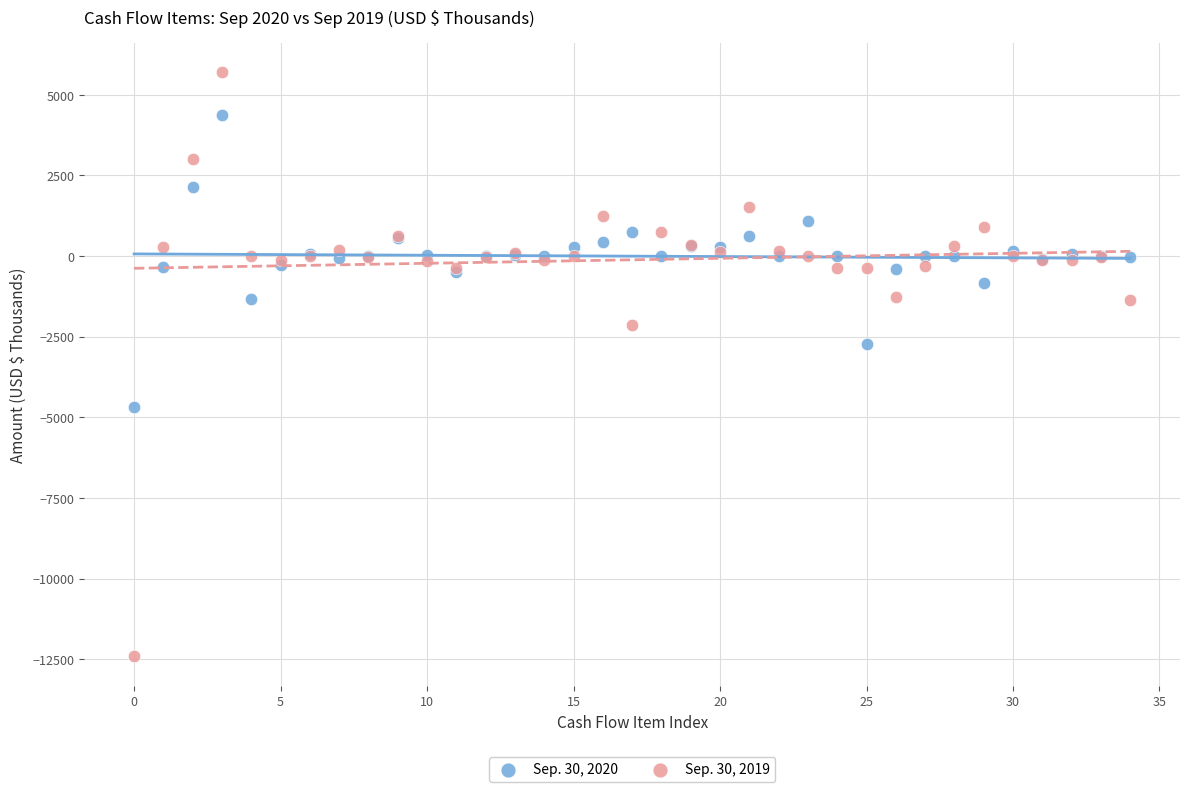

Across all series, what Y value is closest to -3353?

-2716